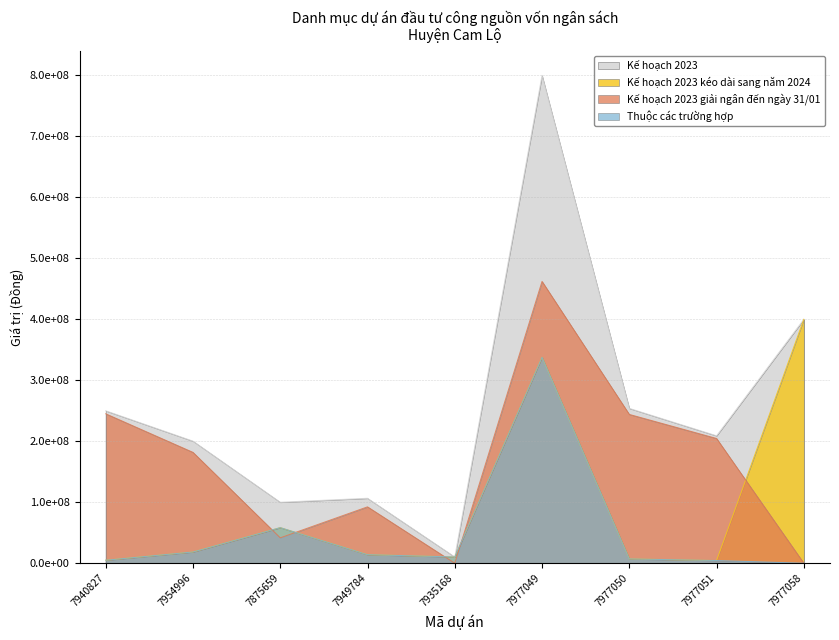

Is it true that Thuộc các trường hợp equals 4921000.0 at 7940827?

True